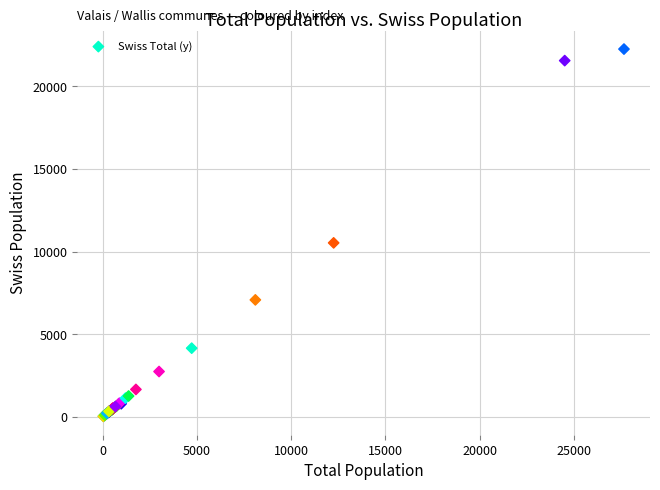

What Y value in the scatter plot is closest to 11141?

10526